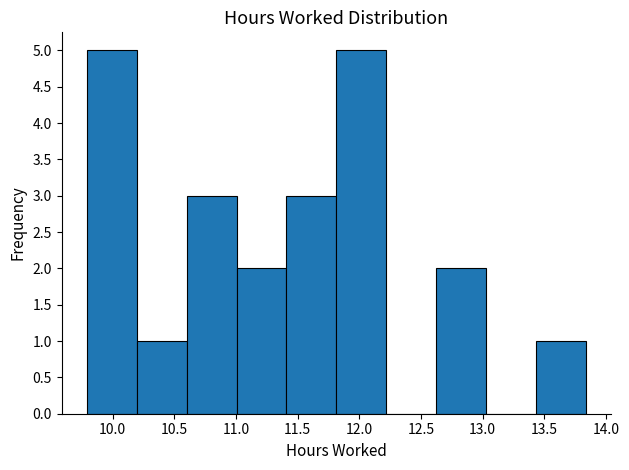

Reading left to right, list every bar in this chart as the range it spans on the x-axis followed by its height. Neither the bar edges nor the heights are printed on the chart, so give them approximately, as read against the axes.

9.790 to 10.195: 5
10.195 to 10.600: 1
10.600 to 11.005: 3
11.005 to 11.410: 2
11.410 to 11.815: 3
11.815 to 12.220: 5
12.220 to 12.625: 0
12.625 to 13.030: 2
13.030 to 13.435: 0
13.435 to 13.840: 1